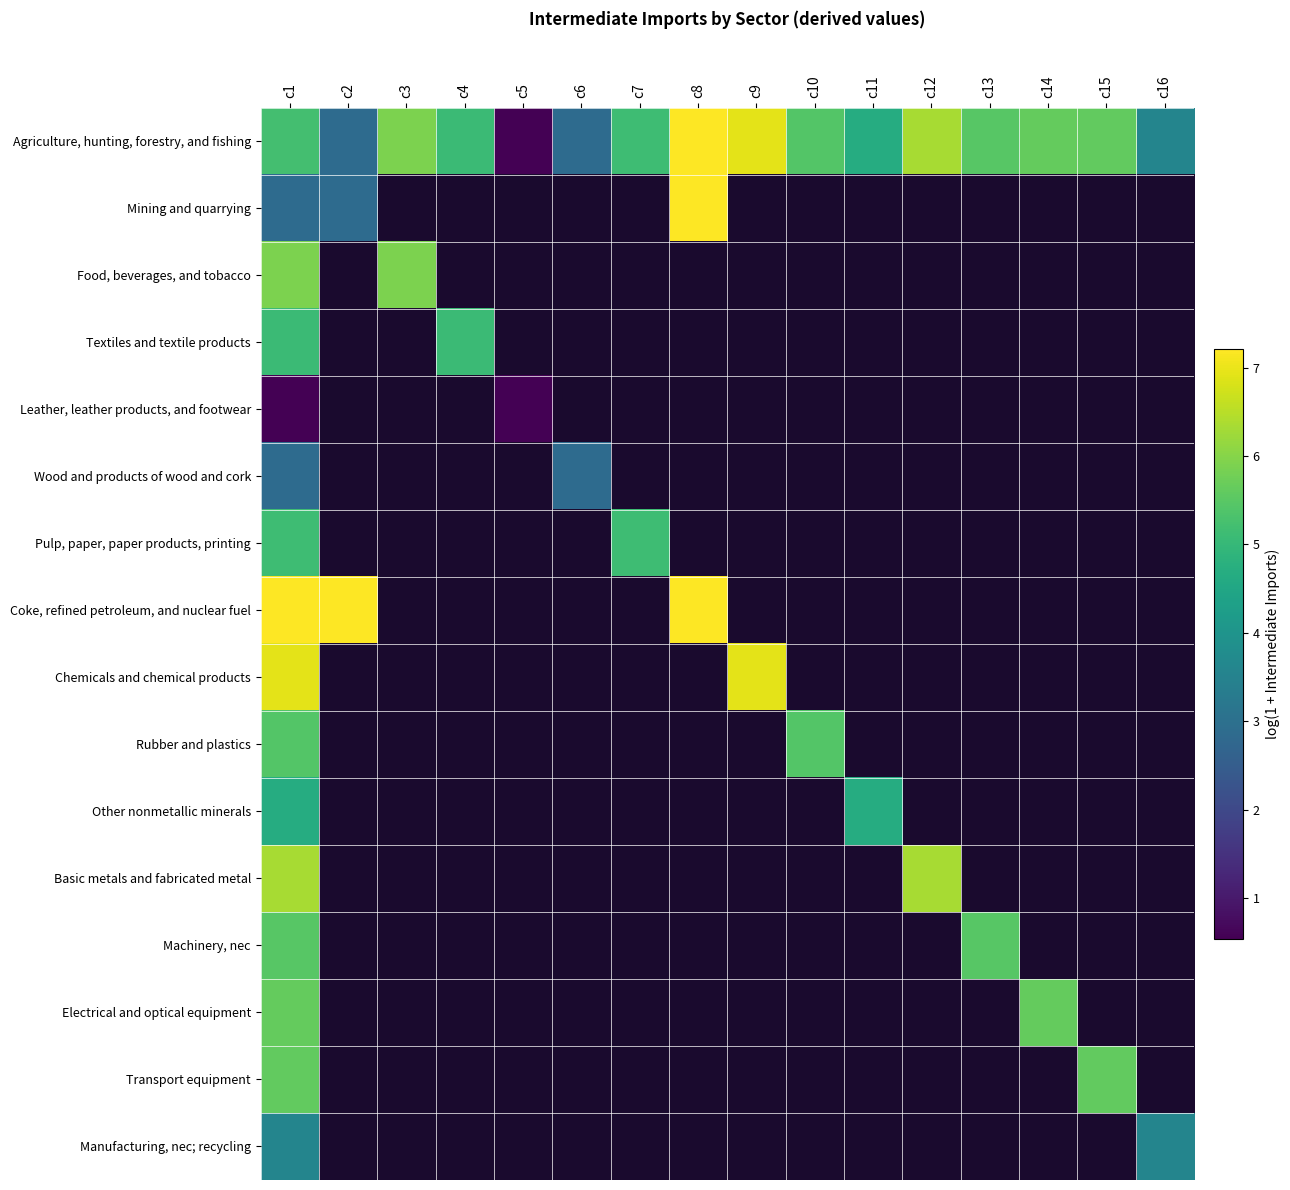

Which series has the largest total across all categories?

Agriculture, hunting, forestry, and fishing